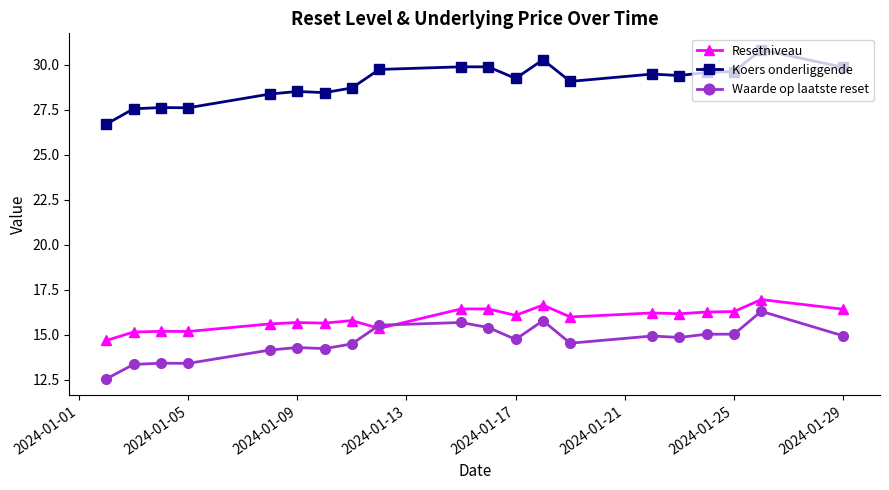

Does the chart have visible grid lines?

No